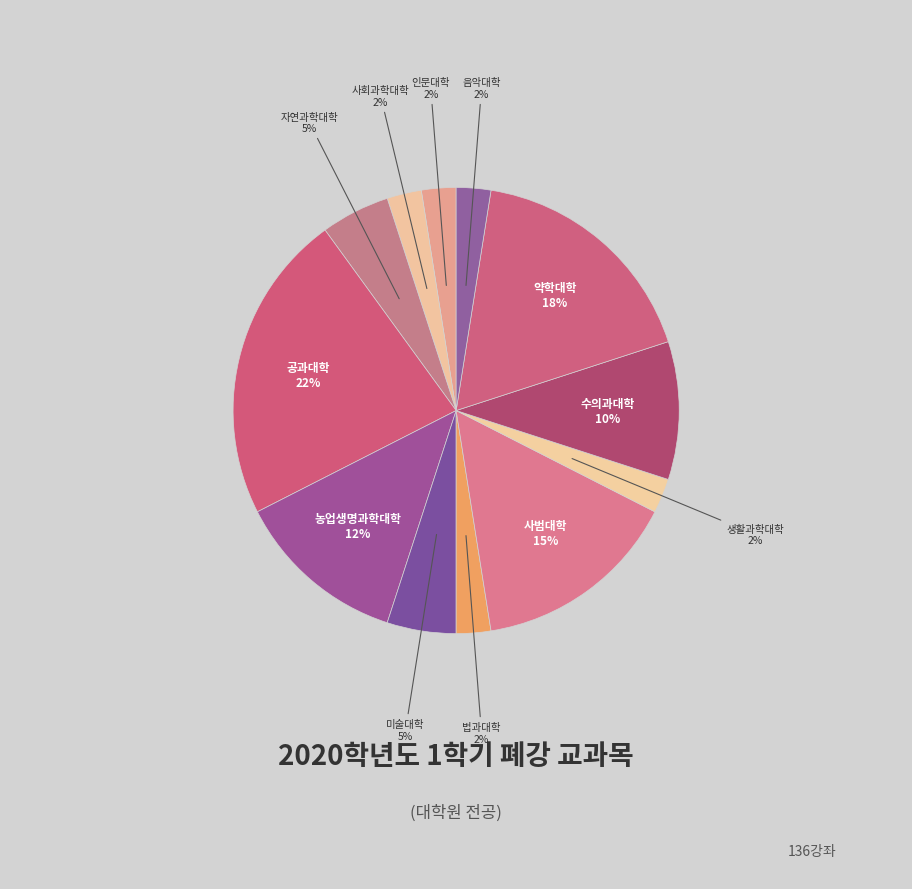

How many segments does this pie chart have?

12